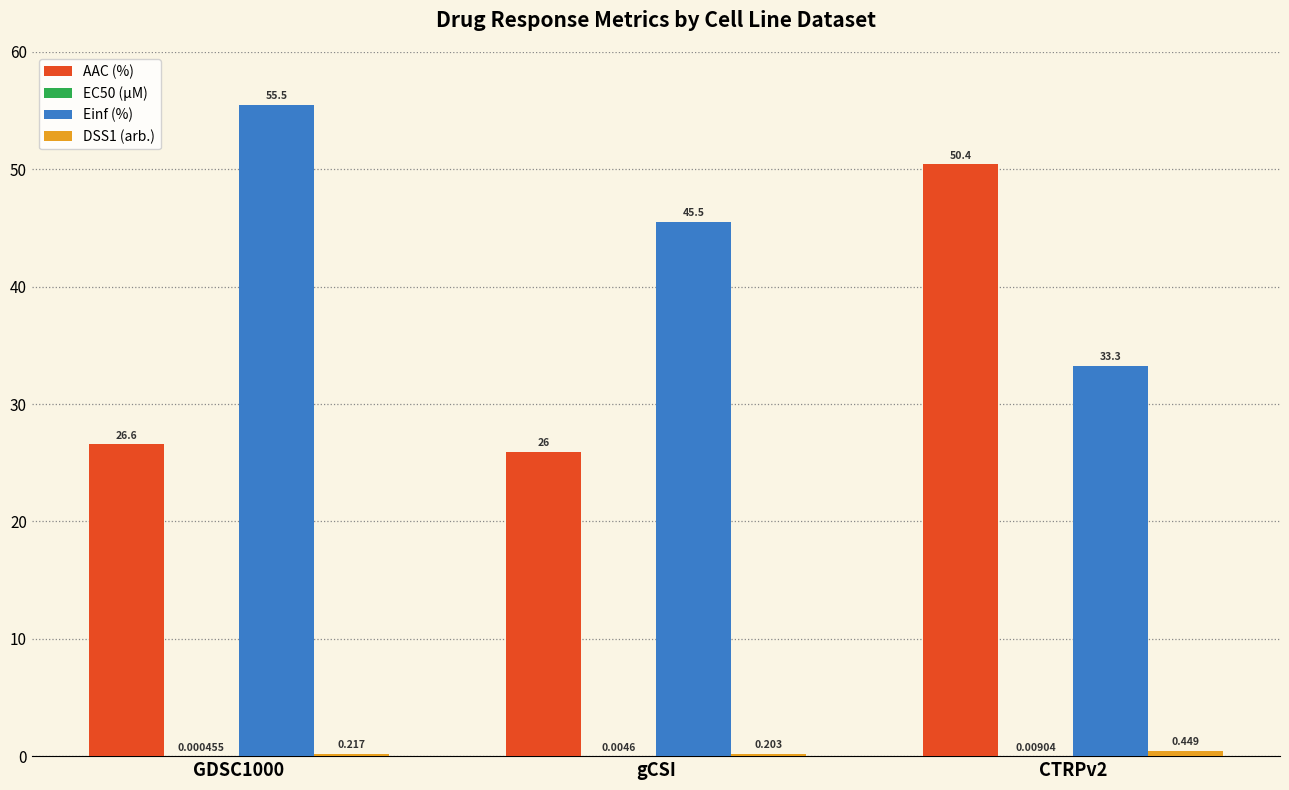

The AAC (%) series shows 6.7 at gCSI. True or false?

False